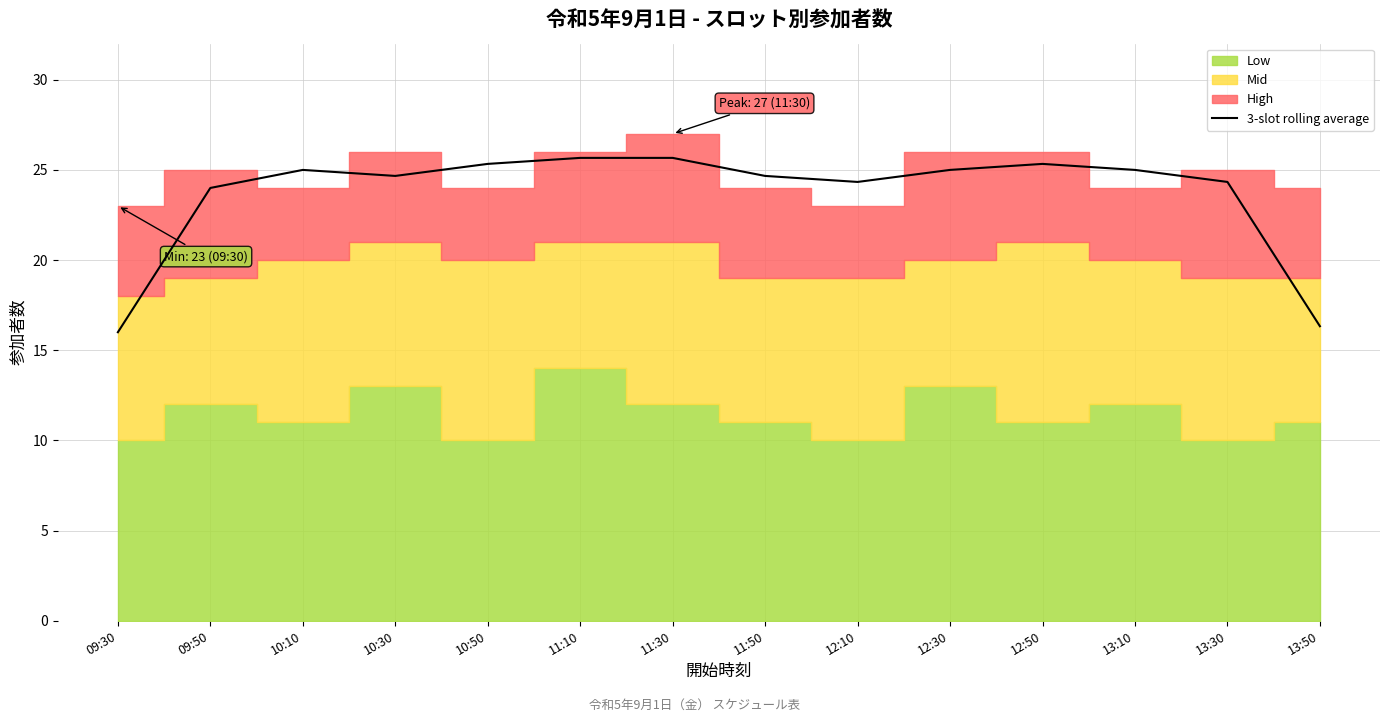

What is the label of the 10th point from the right?

10:50